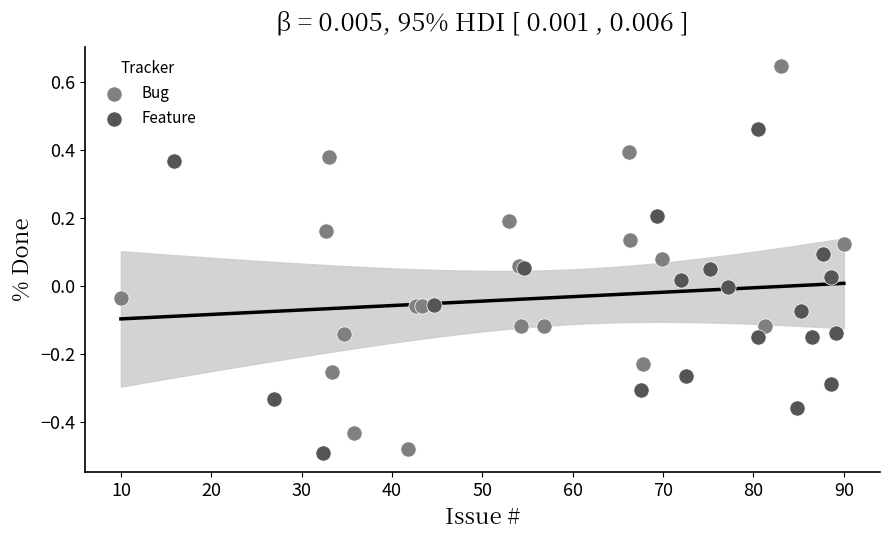

What are all the series names shown in the legend?

Bug, Feature